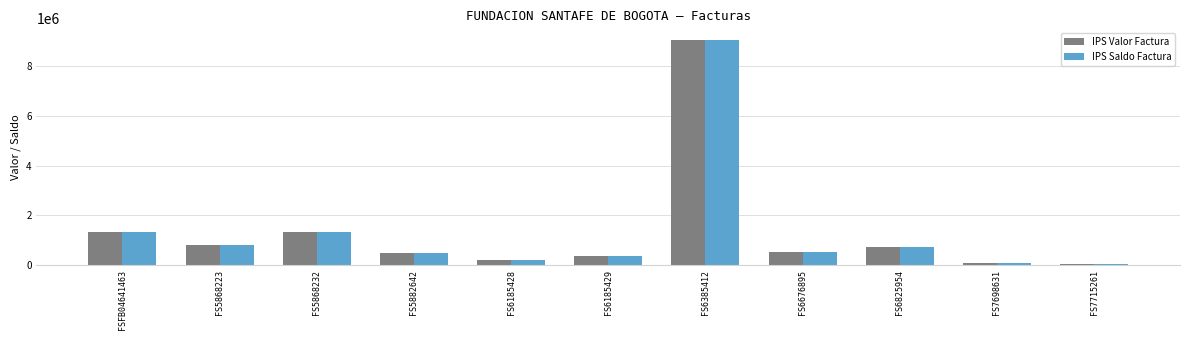

The IPS Saldo Factura series shows 801491 at FS5868223. True or false?

True